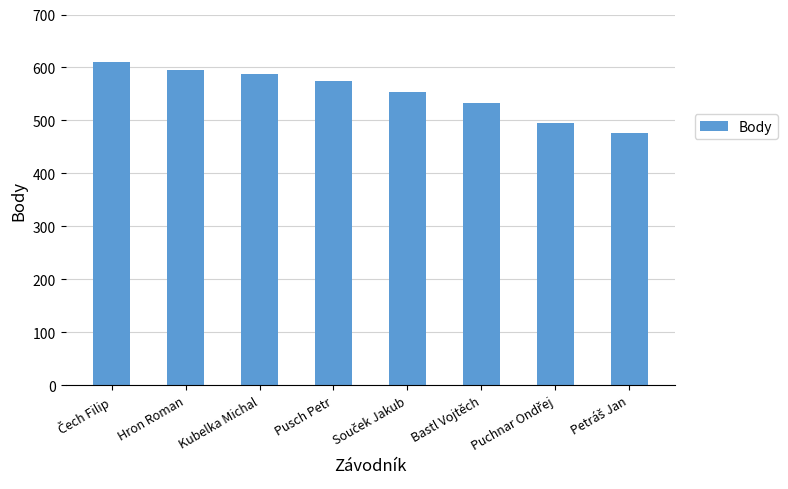

Between Kubelka Michal and Bastl Vojtěch, which is larger?

Kubelka Michal